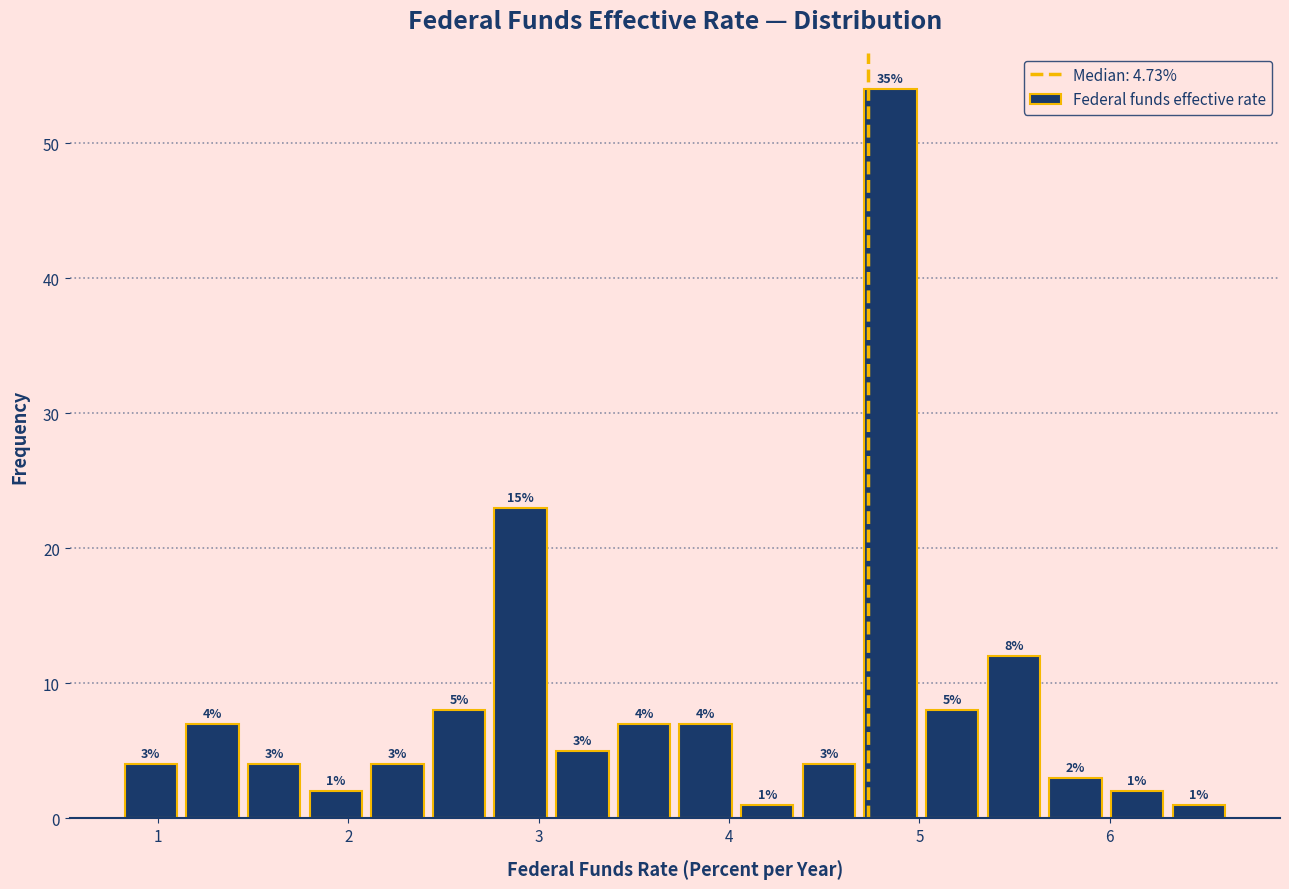

Around what value on the x-axis is the tallest bar? Give the approximate position of its centre, as read against the axis.

4.8